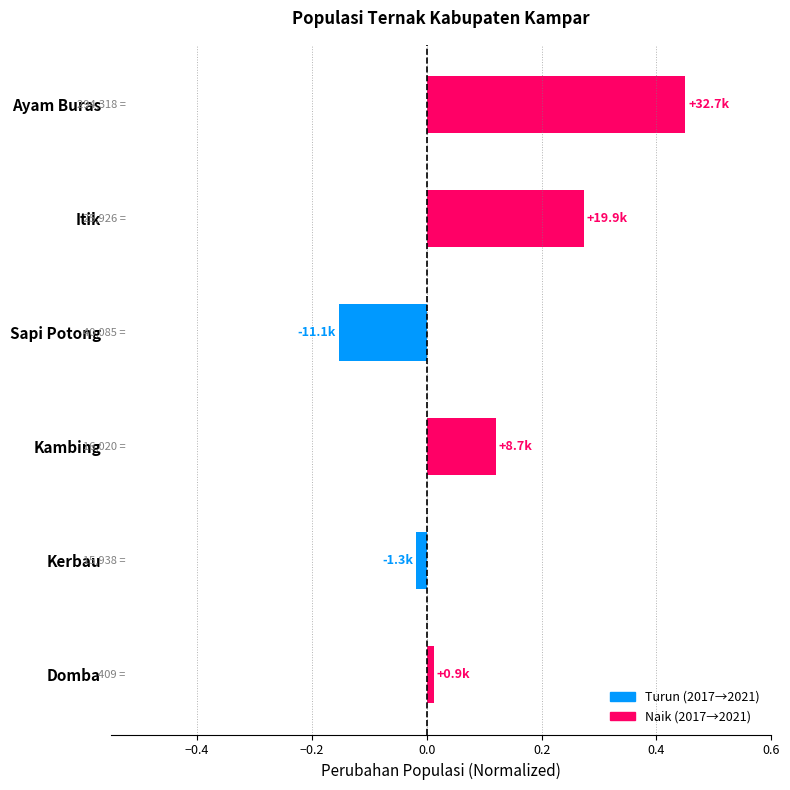

Rank the categories by value from highest to lowest.

Ayam Buras, Itik, Kambing, Domba, Kerbau, Sapi Potong